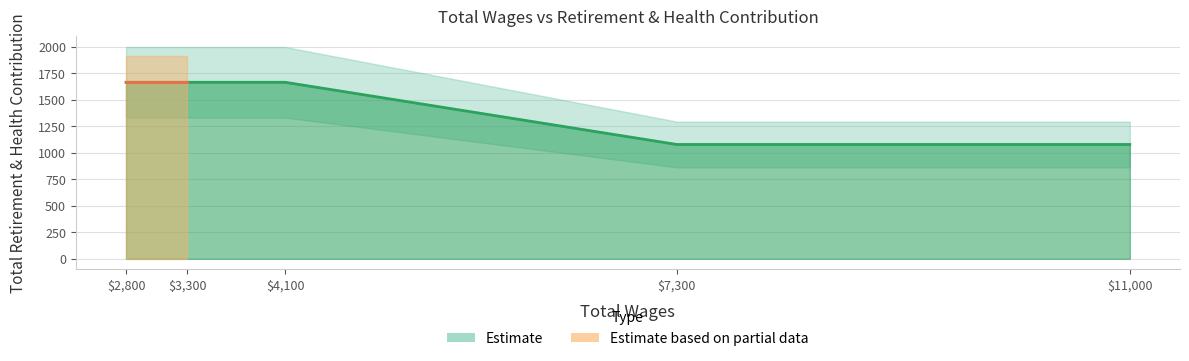

List the labels in order of value, smallest first.

11000.0, 7300.0, 4100.0, 3300.0, 2800.0